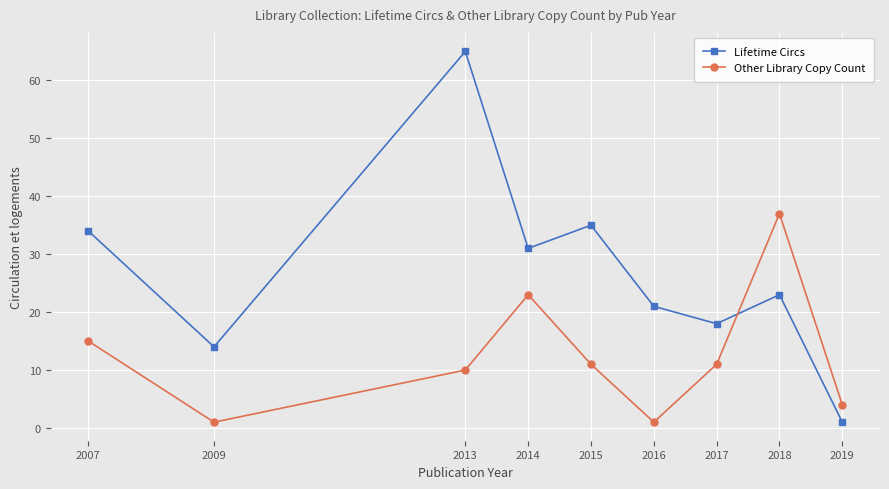

Between 2013 and 2014, which series saw the biggest shift?

Lifetime Circs